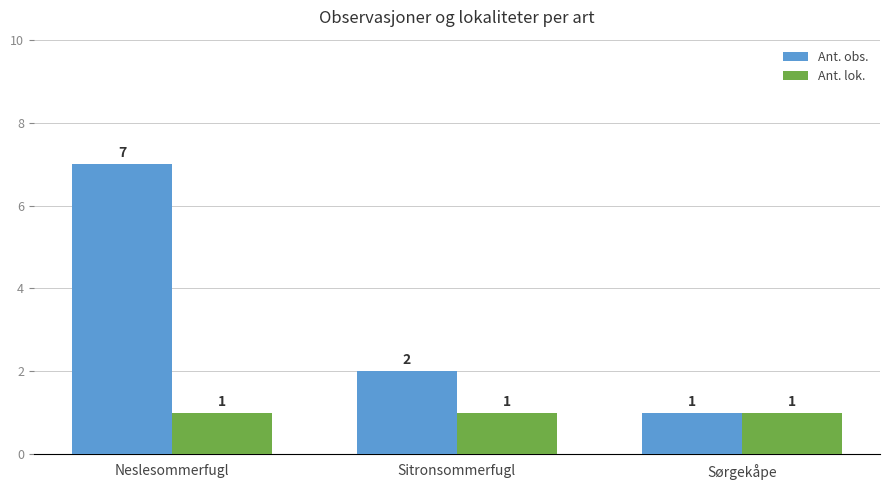

What is the value of the Ant. lok. bar at the 3rd from the left?

1